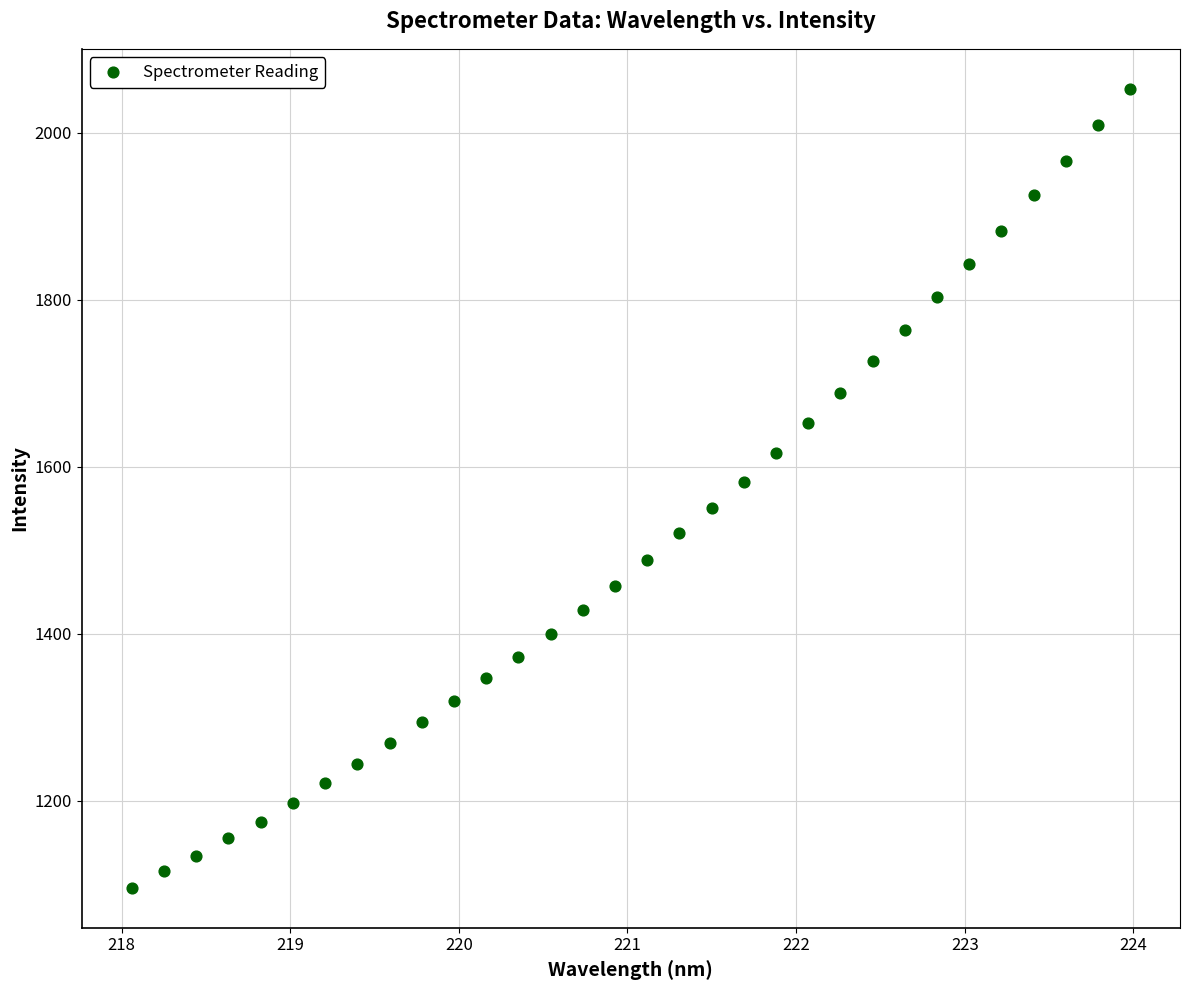

What is the range of X values (max minus min)?

5.9